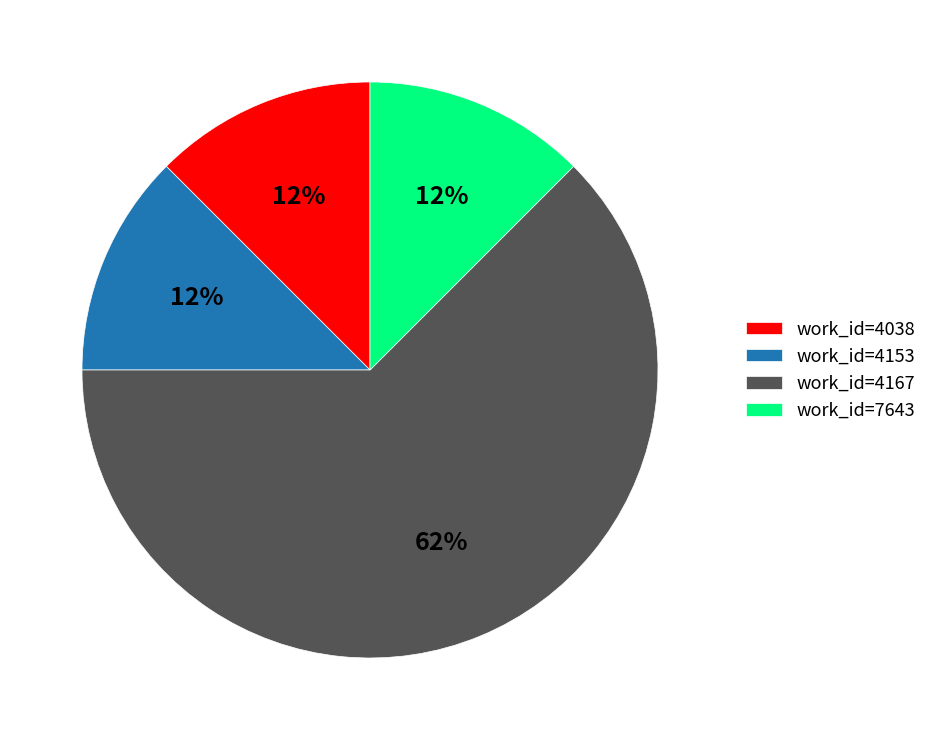

Do work_id=4167 and work_id=4038 together represent more than half of the pie?

Yes